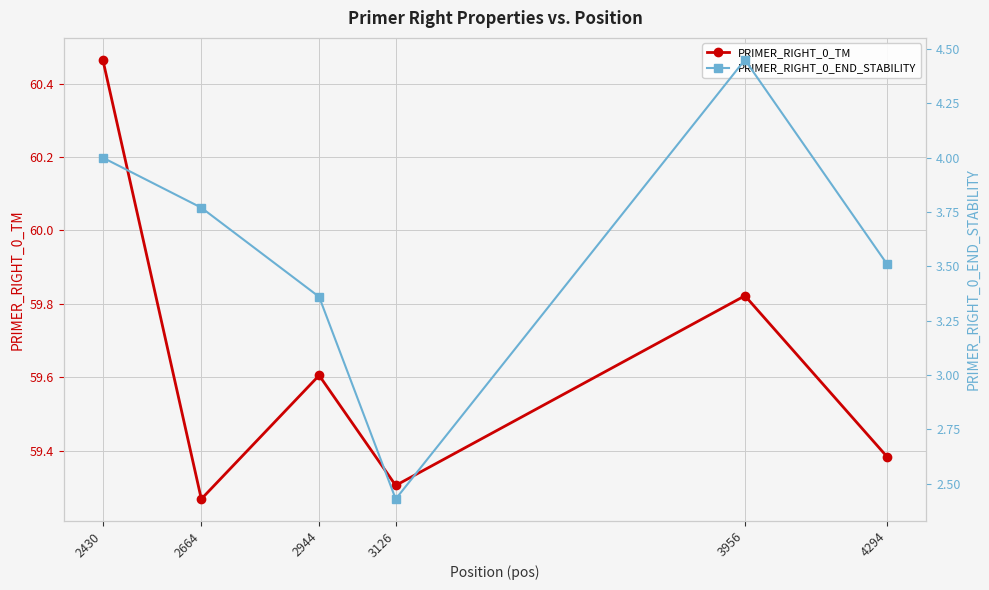

What is the sum of the PRIMER_RIGHT_0_TM values at 2664 and 2944?

118.9